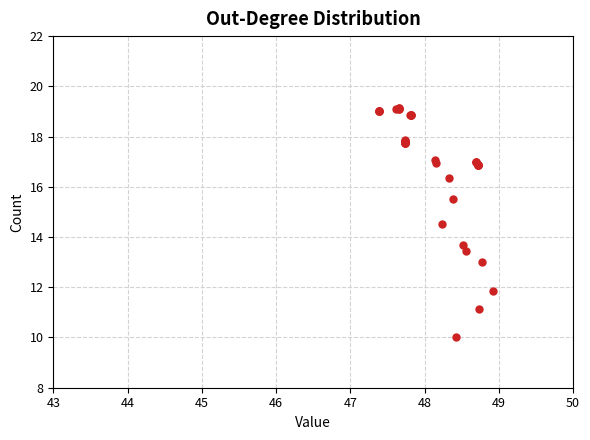

What Y value in the scatter plot is closest to 14?

13.7